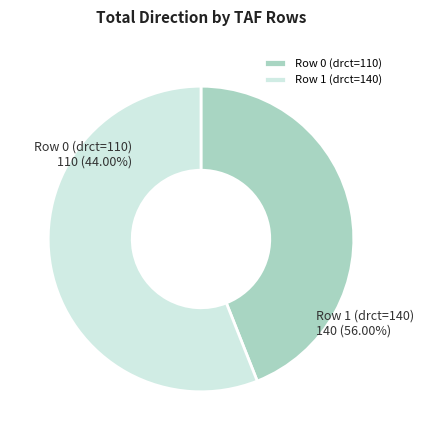

Is it true that Row 1 (drct=140) is 47% of the pie?

False